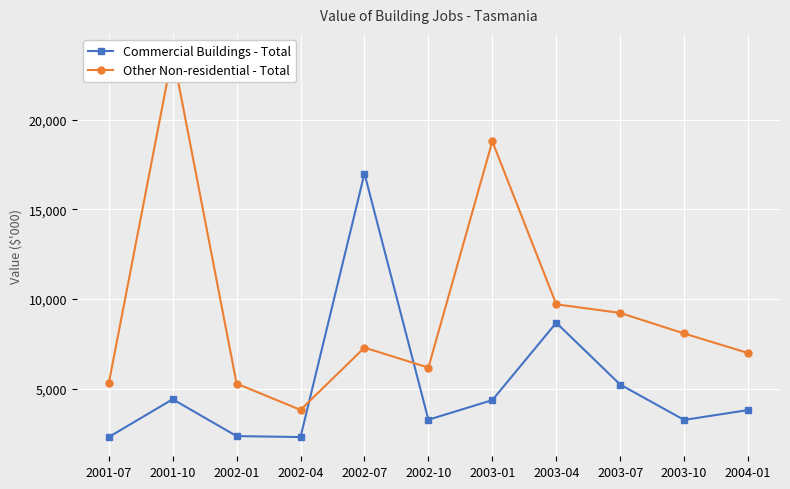

Reading right to left, what are all the values shown in this chart?

Commercial Buildings - Total: 2004-01=3797	2003-10=3247	2003-07=5221	2003-04=8669	2003-01=4353	2002-10=3258	2002-07=16998	2002-04=2291	2002-01=2345	2001-10=4401	2001-07=2290
Other Non-residential - Total: 2004-01=6981	2003-10=8071	2003-07=9218	2003-04=9699	2003-01=18794	2002-10=6167	2002-07=7283	2002-04=3807	2002-01=5275	2001-10=23718	2001-07=5280